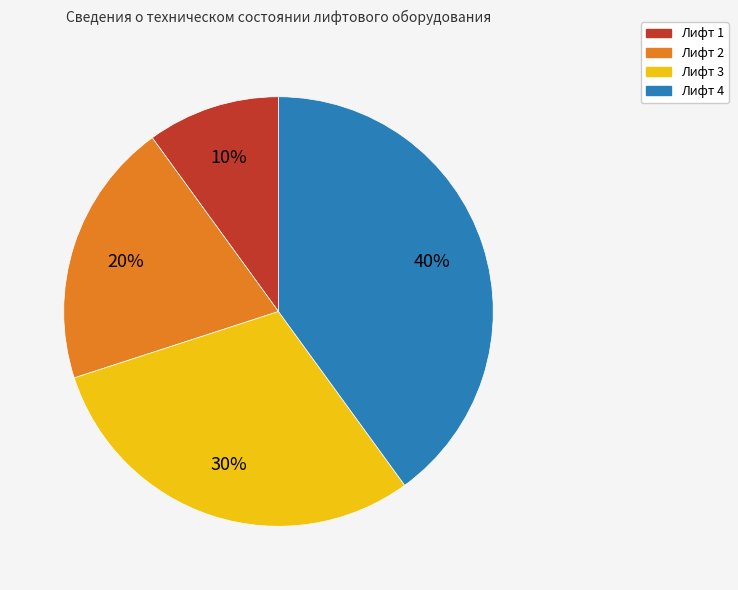

Is Лифт 3 the majority of the pie?

No